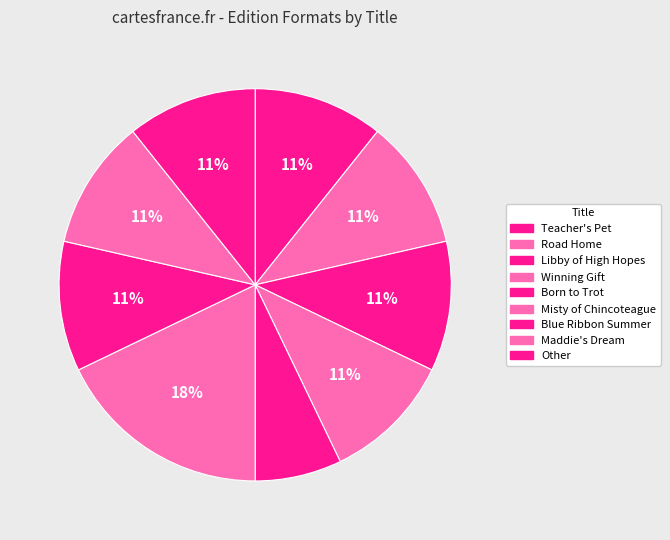

To the nearest percent, what portion does Maddie's Dream represent?

11%